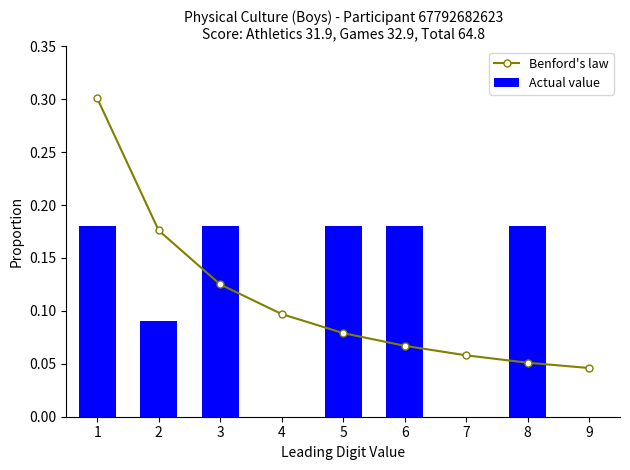

How many groups of bars are there?

9